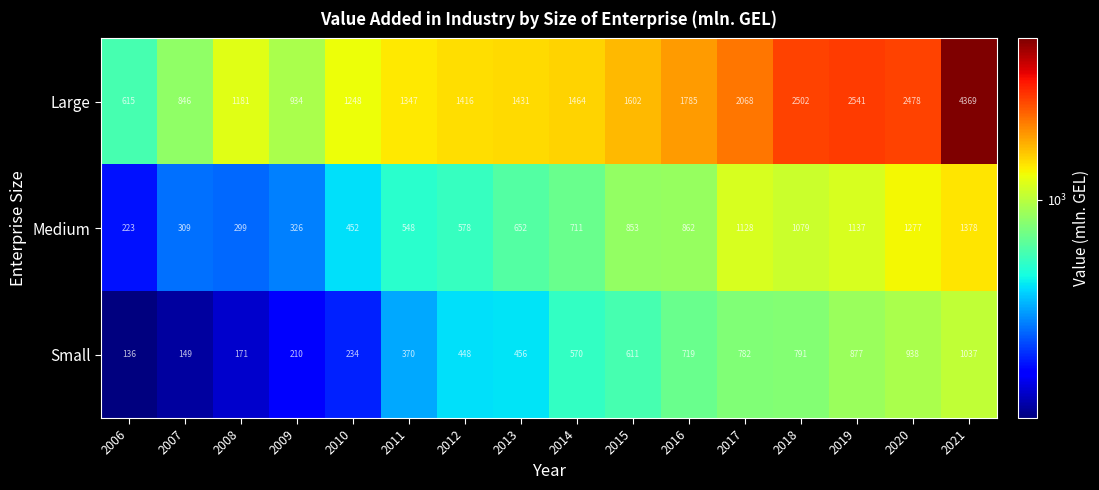

Which series has the widest spread of values?

Large